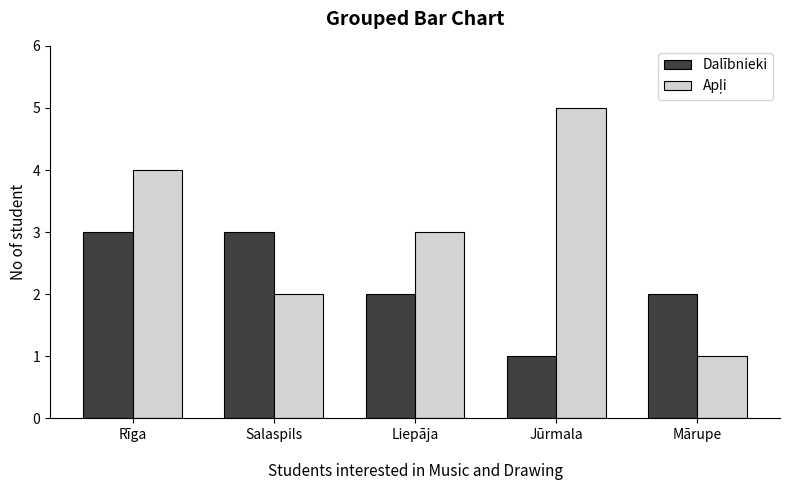

At which category is the sum across all series the highest?

Rīga